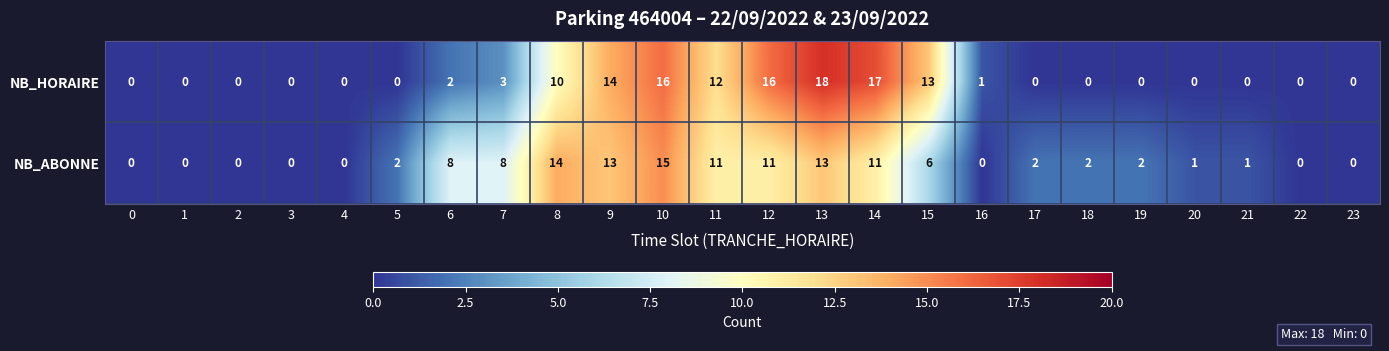

At which label does NB_ABONNE reach its peak?

10